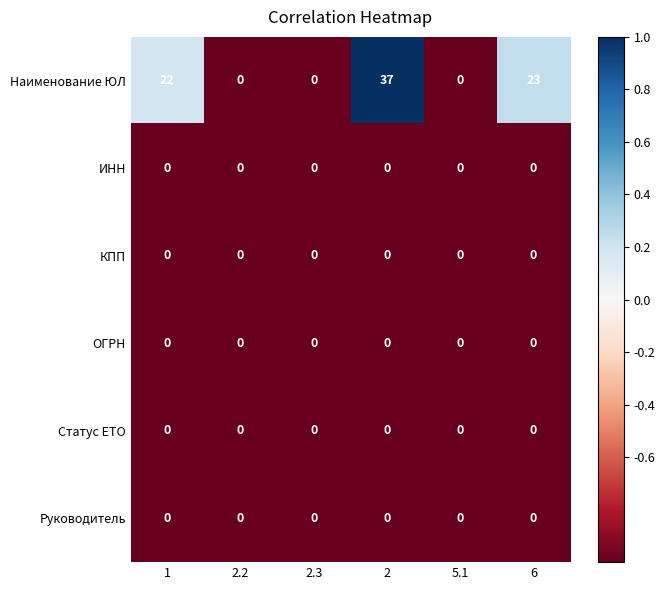

What is the maximum value shown in the chart?

37